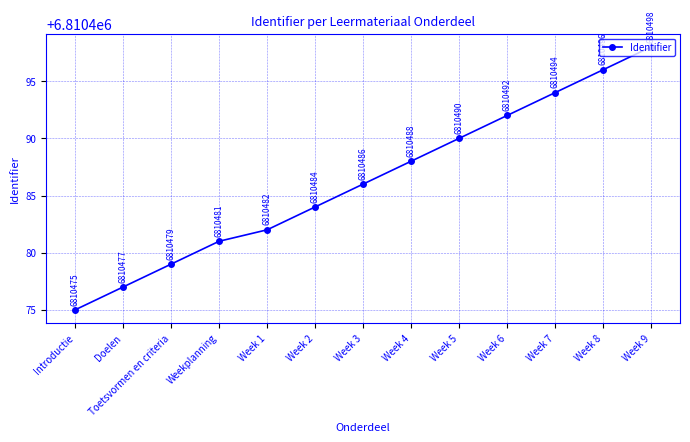

Which has a higher value, Week 4 or Week 3?

Week 4